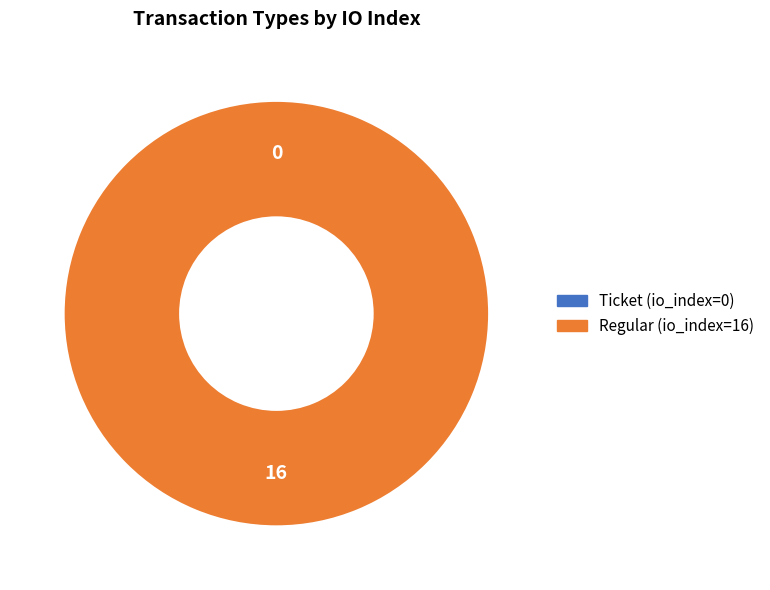

True or false: Ticket (io_index=0) accounts for 0% of the total.

True